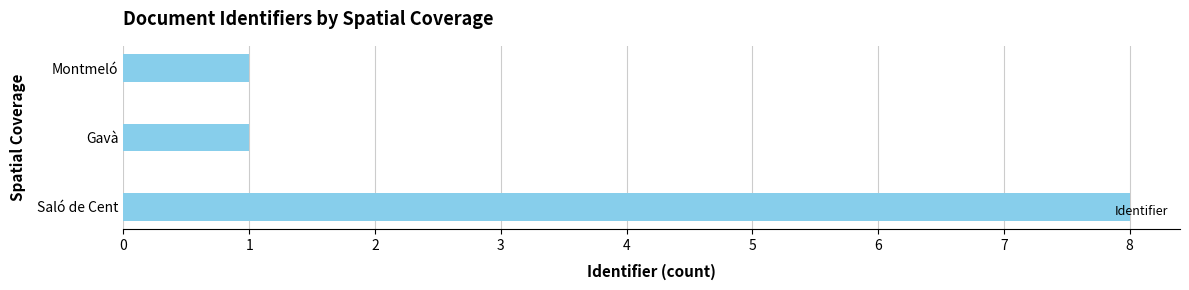

Between Saló de Cent and Gavà, which is larger?

Saló de Cent